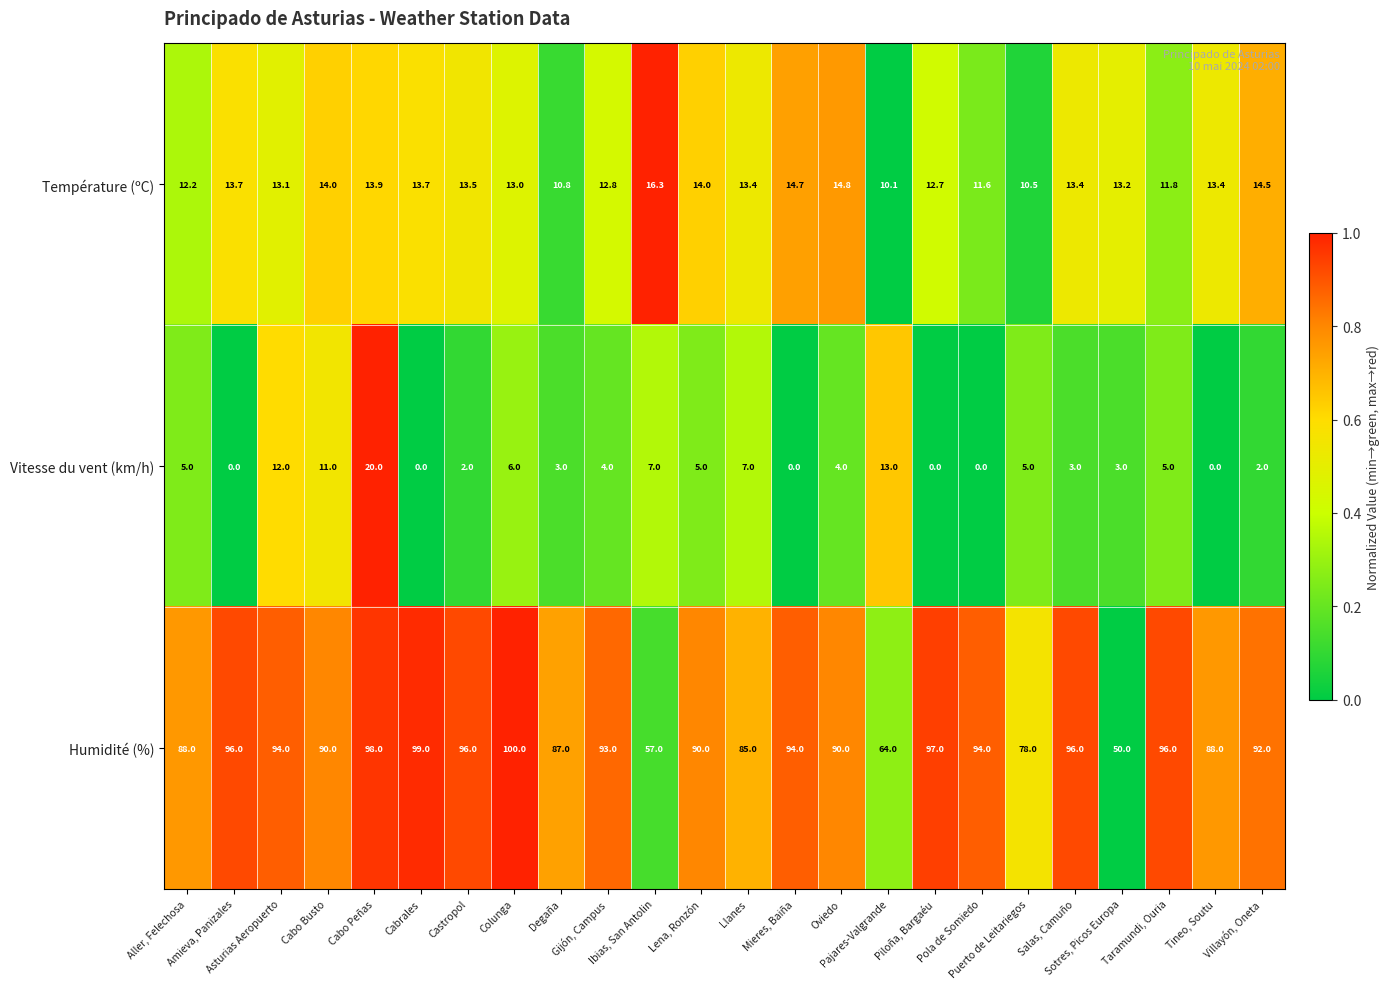

Which series has the largest total across all categories?

Humidité (%)